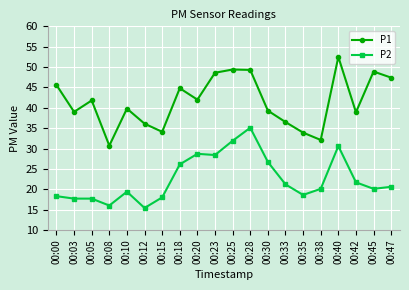

What is the maximum value shown in the chart?

52.5